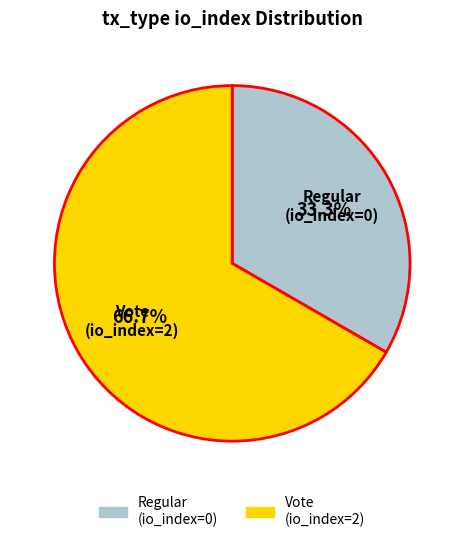

To the nearest percent, what portion does Vote (io_index=2) represent?

67%